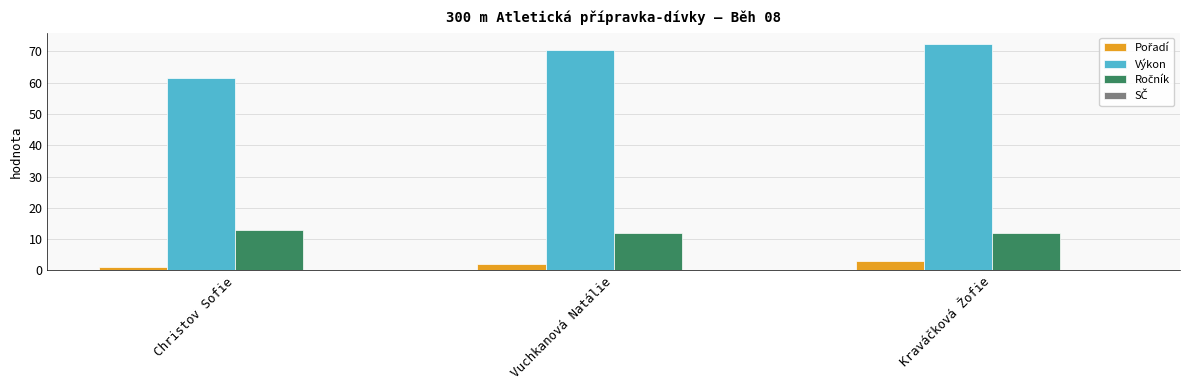

True or false: Výkon has a value of 61.6 at Christov Sofie.

True